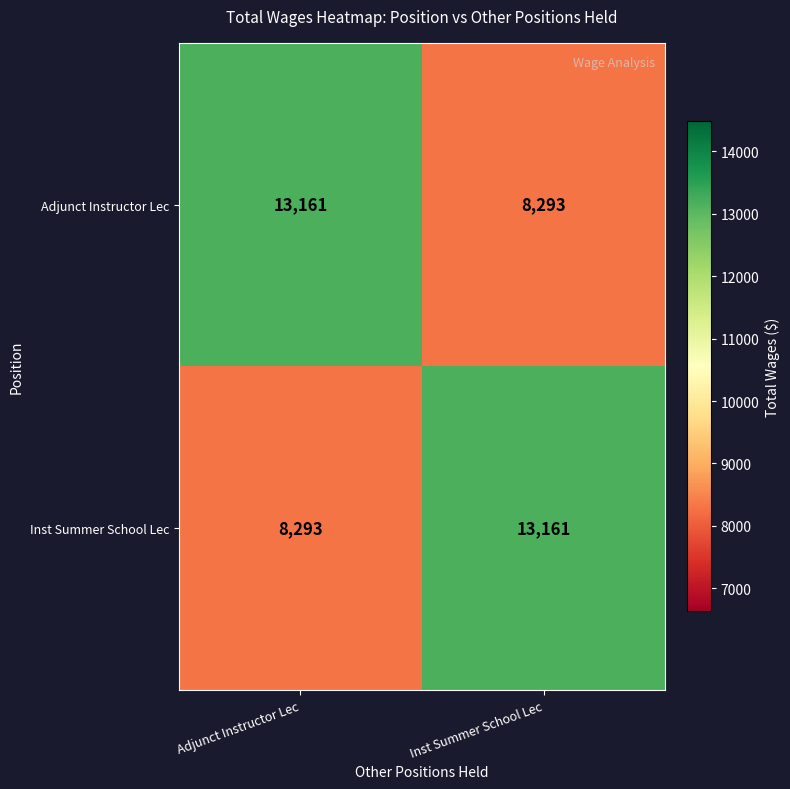

What is the minimum value shown in the chart?

8293